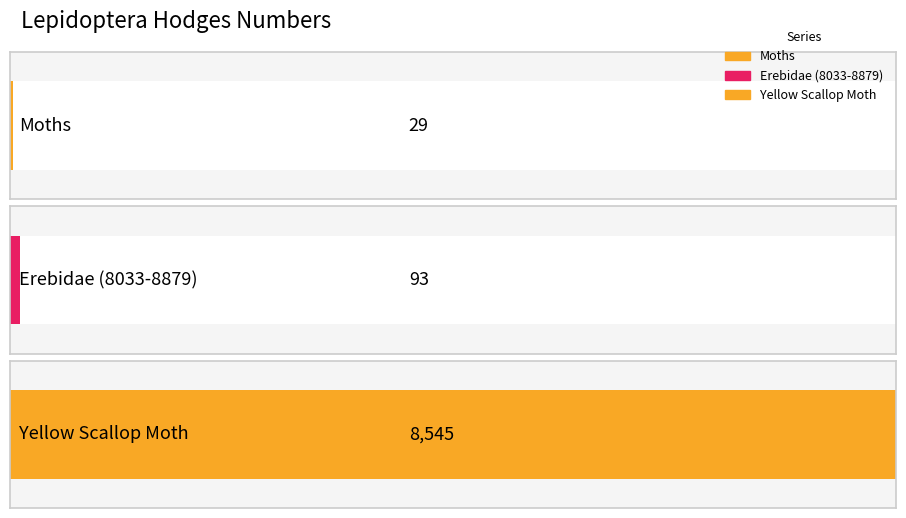

Reading right to left, extract all data points from this chart.

Yellow Scallop Moth=8545.0	Erebidae (8033-8879)=93.2	Moths=29.0